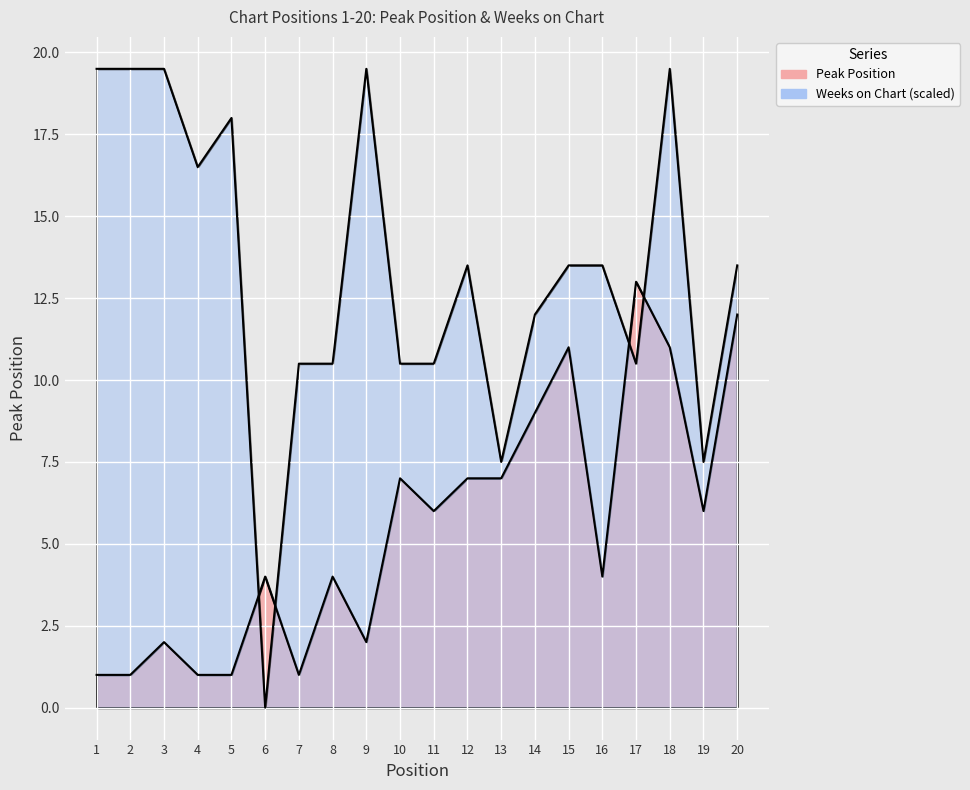

Which series has the largest total across all categories?

Weeks on Chart